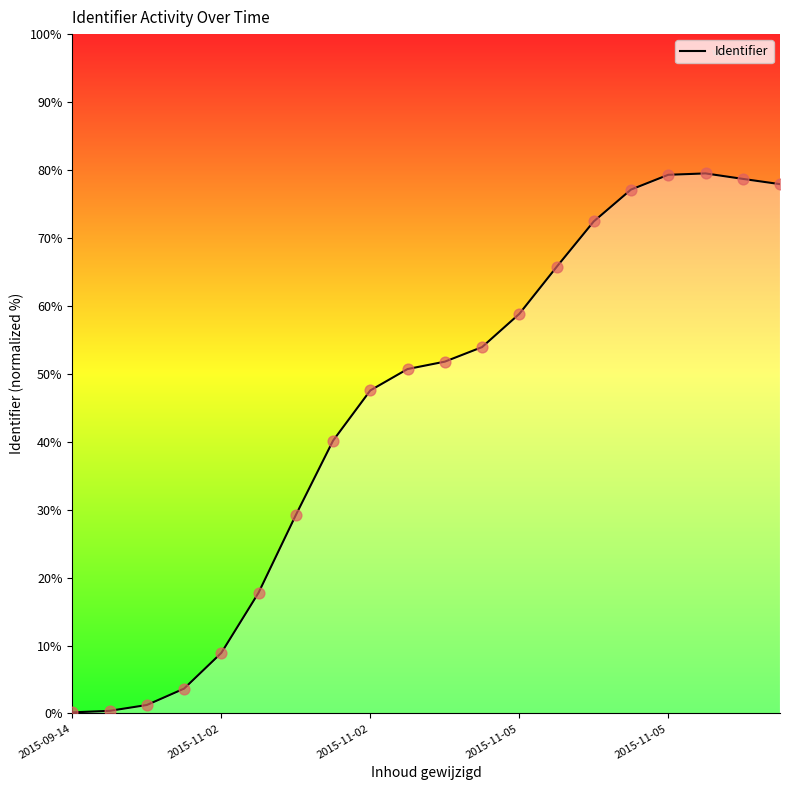

Approximately how many times larger is the value at 11 compared to 18?

0.7